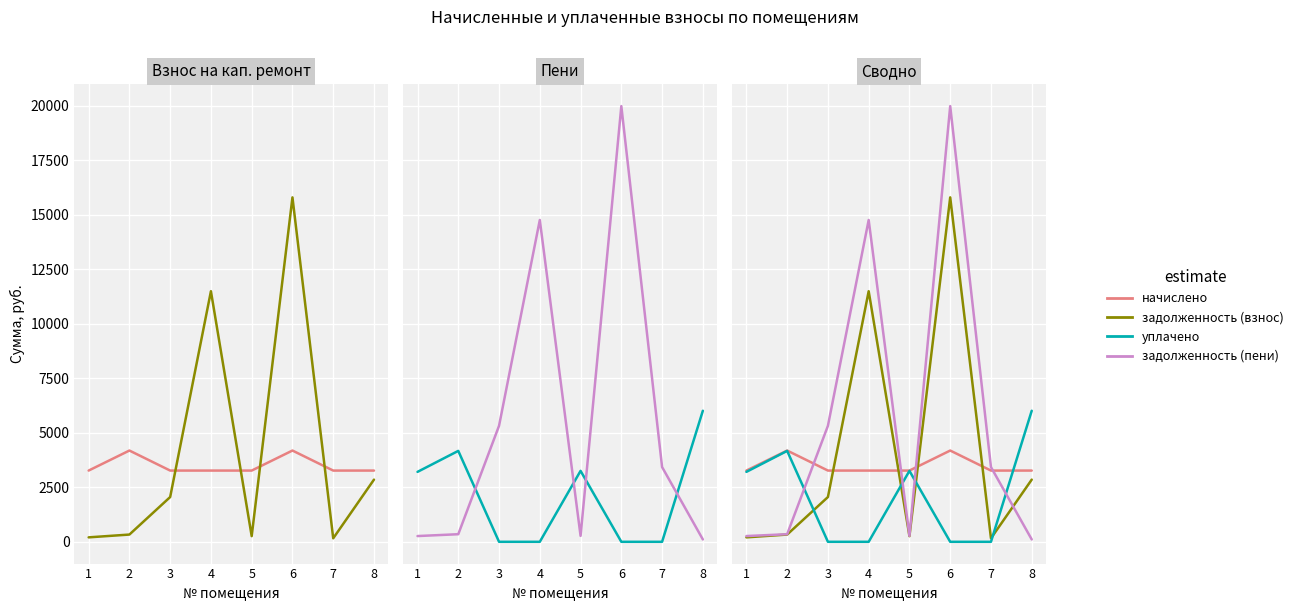

Reading left to right, extract all data points from this chart.

начислено: 3265.9	4184.5	3265.9	3265.9	3265.9	4184.5	3265.9	3265.9
задолженность (взнос): 203.7	332.1	2052.3	11490.2	259.1	15793.2	160.6	2851.2
уплачено: 3206.4	4168.8	0.0	0.0	3252.9	0.0	0.0	6009.2
задолженность (пени): 263.2	347.9	5318.3	14756.1	272.1	19977.7	3426.5	108.0